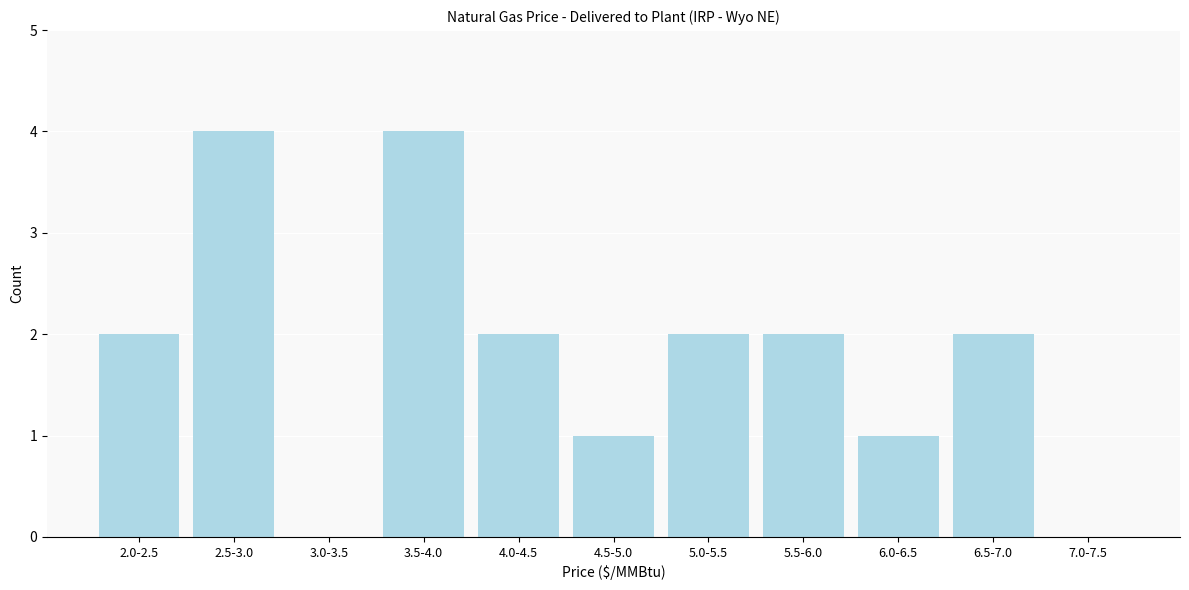

Reading left to right, what are all the values shown in this chart?

2.0-2.5=2	2.5-3.0=4	3.0-3.5=0	3.5-4.0=4	4.0-4.5=2	4.5-5.0=1	5.0-5.5=2	5.5-6.0=2	6.0-6.5=1	6.5-7.0=2	7.0-7.5=0